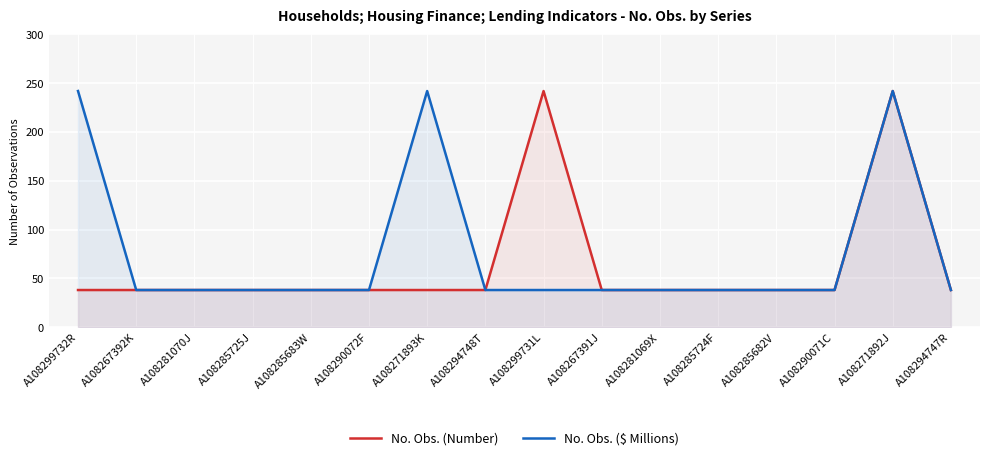

True or false: No. Obs. (Number) and No. Obs. ($ Millions) intersect in this chart.

False